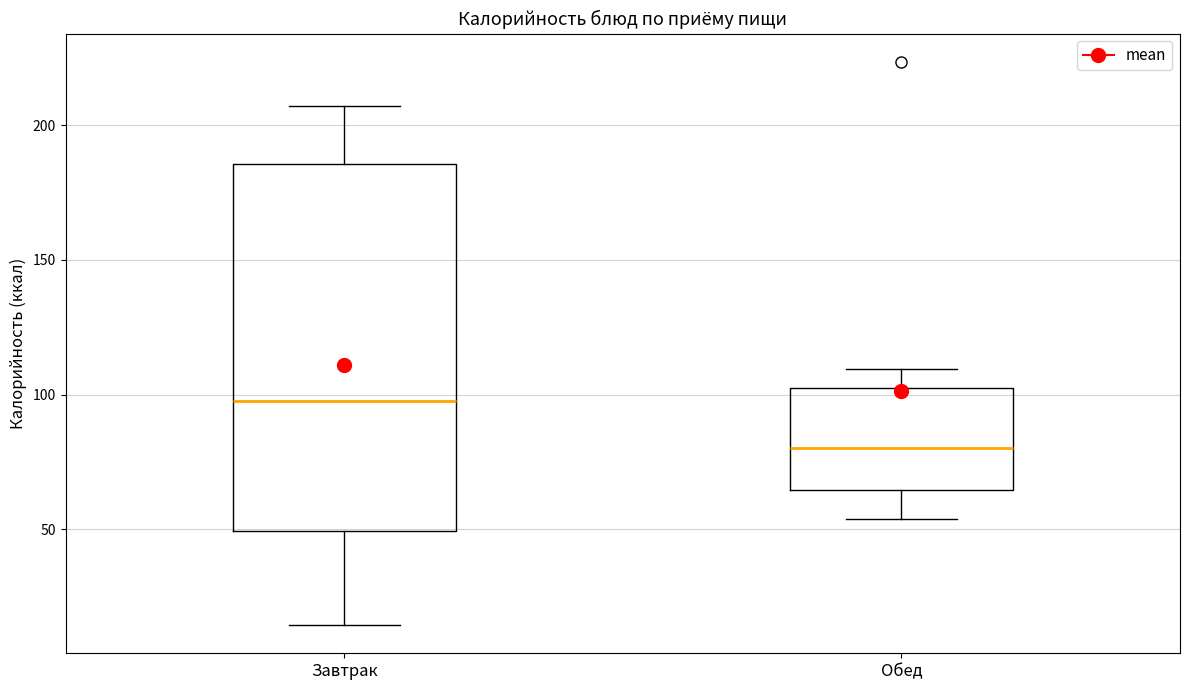

Which box is the tallest, from its lower edge to its upper edge?

Завтрак